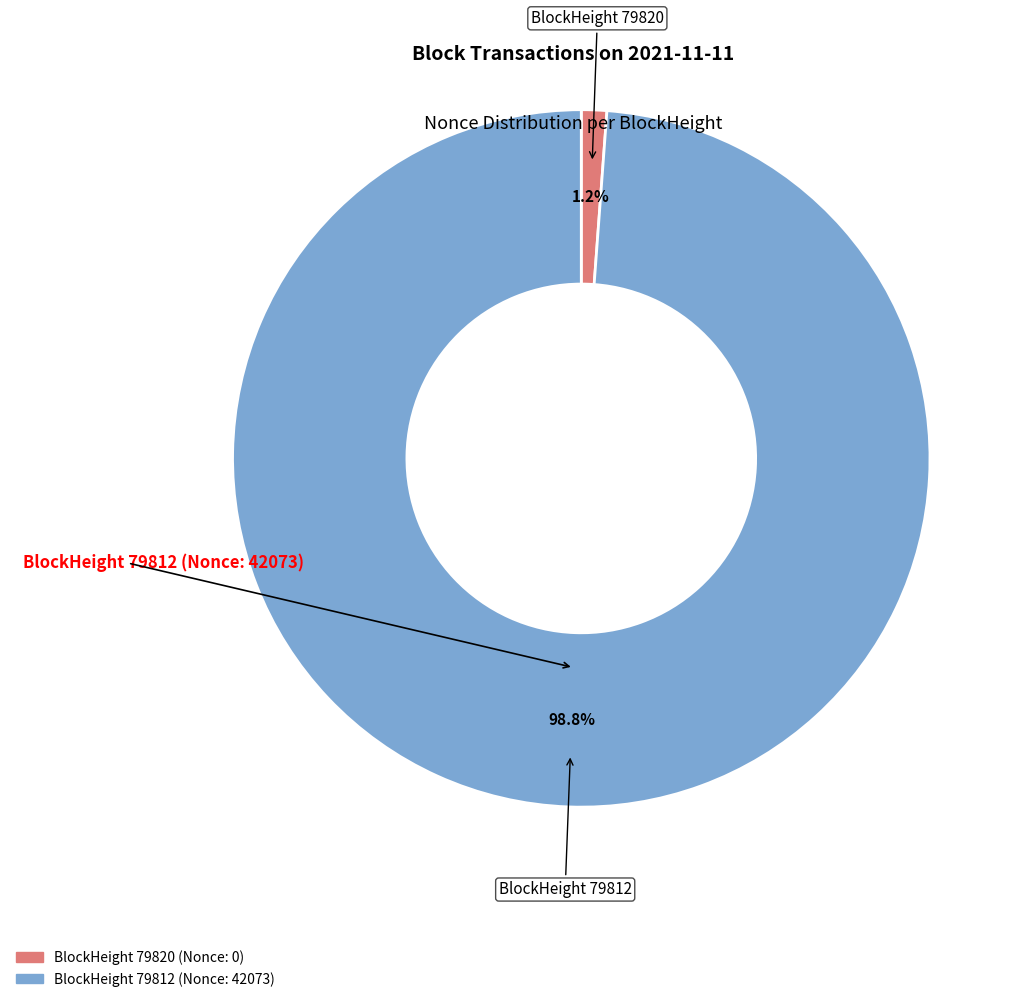

How much of the chart is everything except BlockHeight 79812?

1.2%